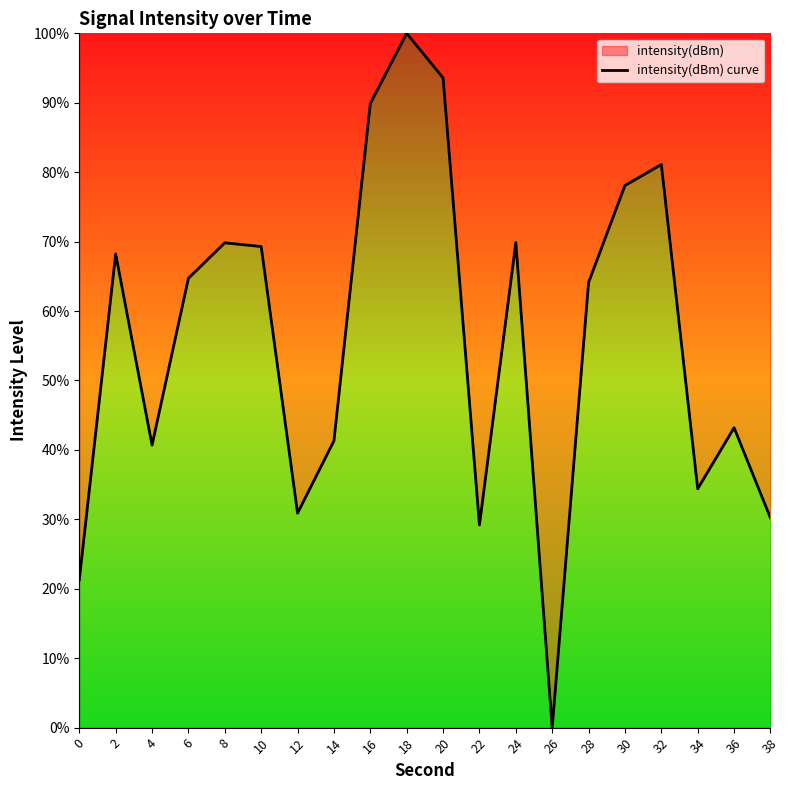

What is the greatest value displayed?

100.0